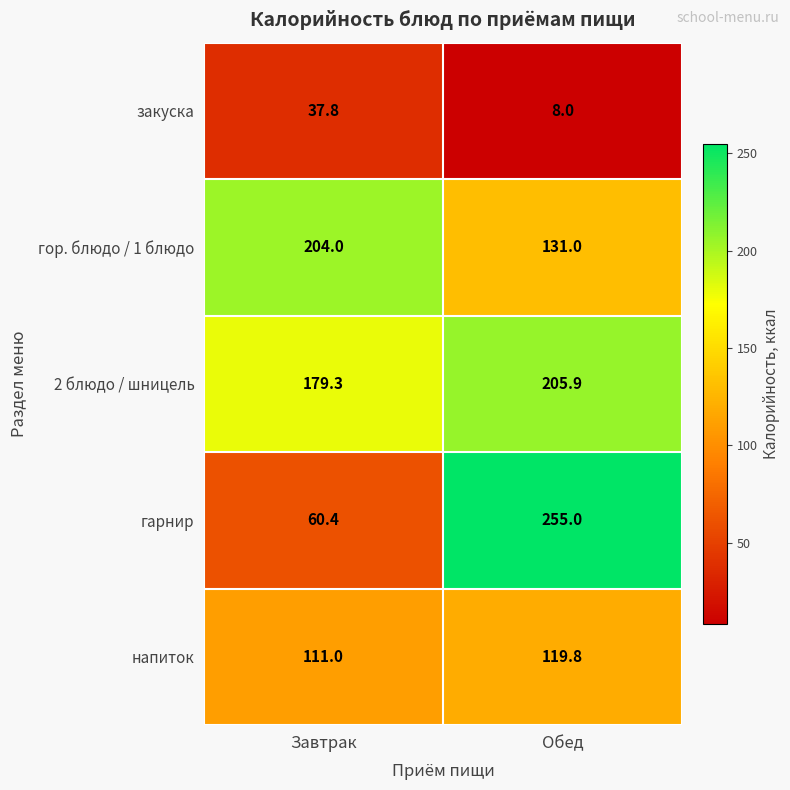

What is the sum of the 2 блюдо / шницель values at Завтрак and Обед?

385.2